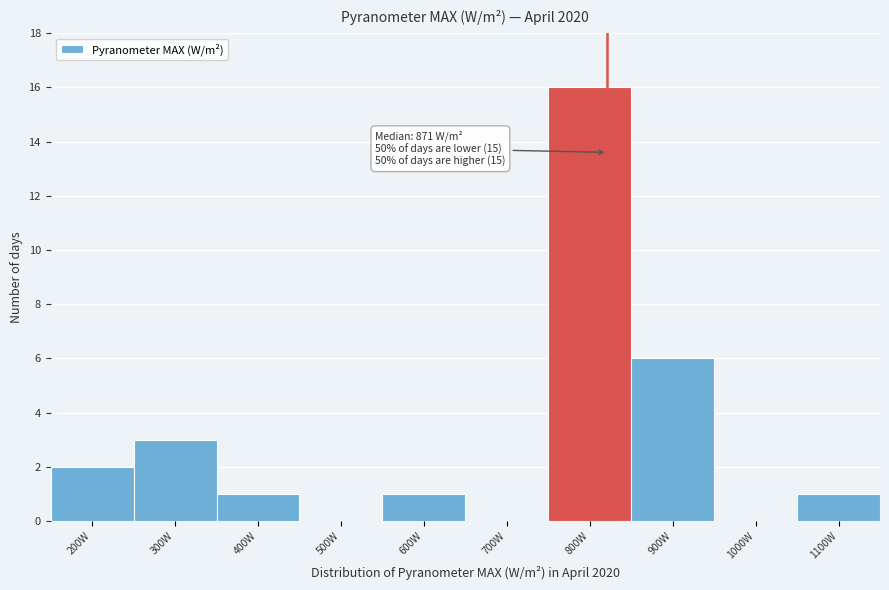

Reading left to right, transcribe all the data shown in this chart.

200W=2	300W=3	400W=1	500W=0	600W=1	700W=0	800W=16	900W=6	1000W=0	1100W=1